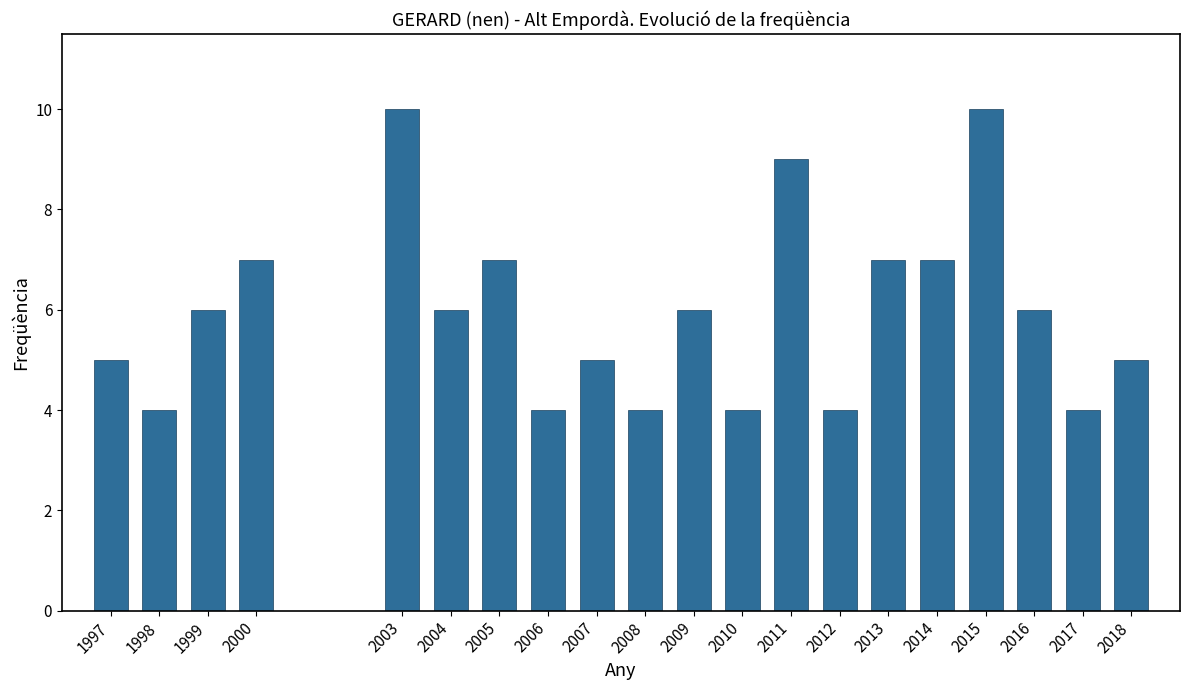

Reading left to right, transcribe all the data shown in this chart.

5	4	6	7	10	6	7	4	5	4	6	4	9	4	7	7	10	6	4	5